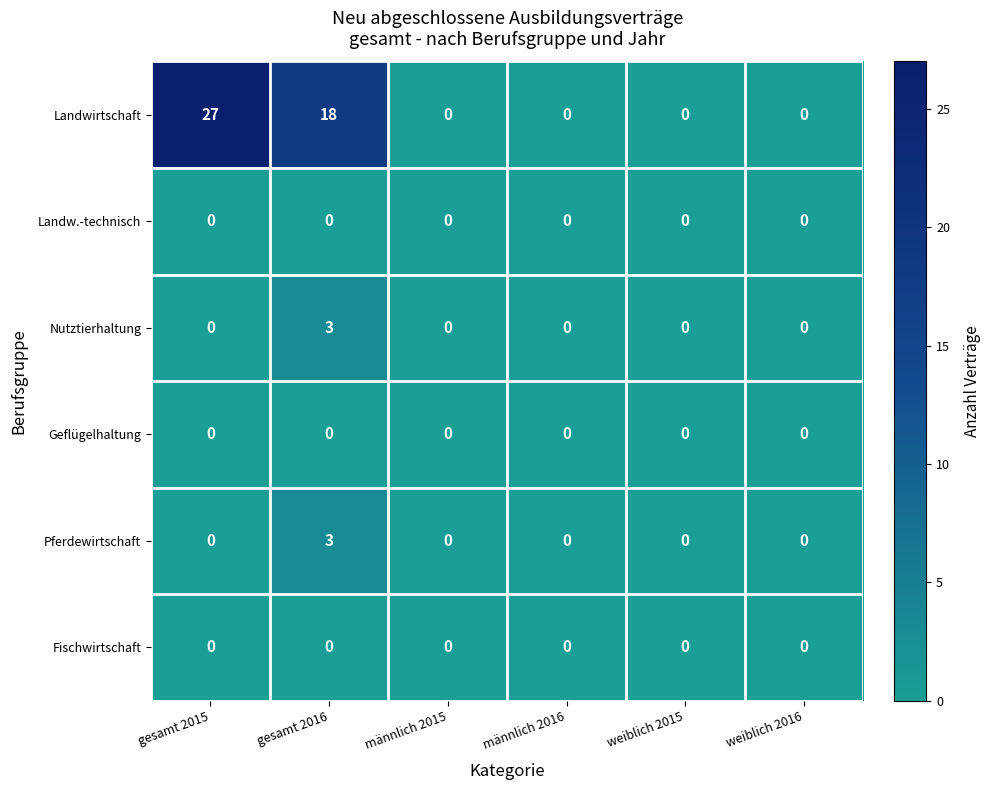

Which series has the largest range (max minus min)?

Landwirtschaft